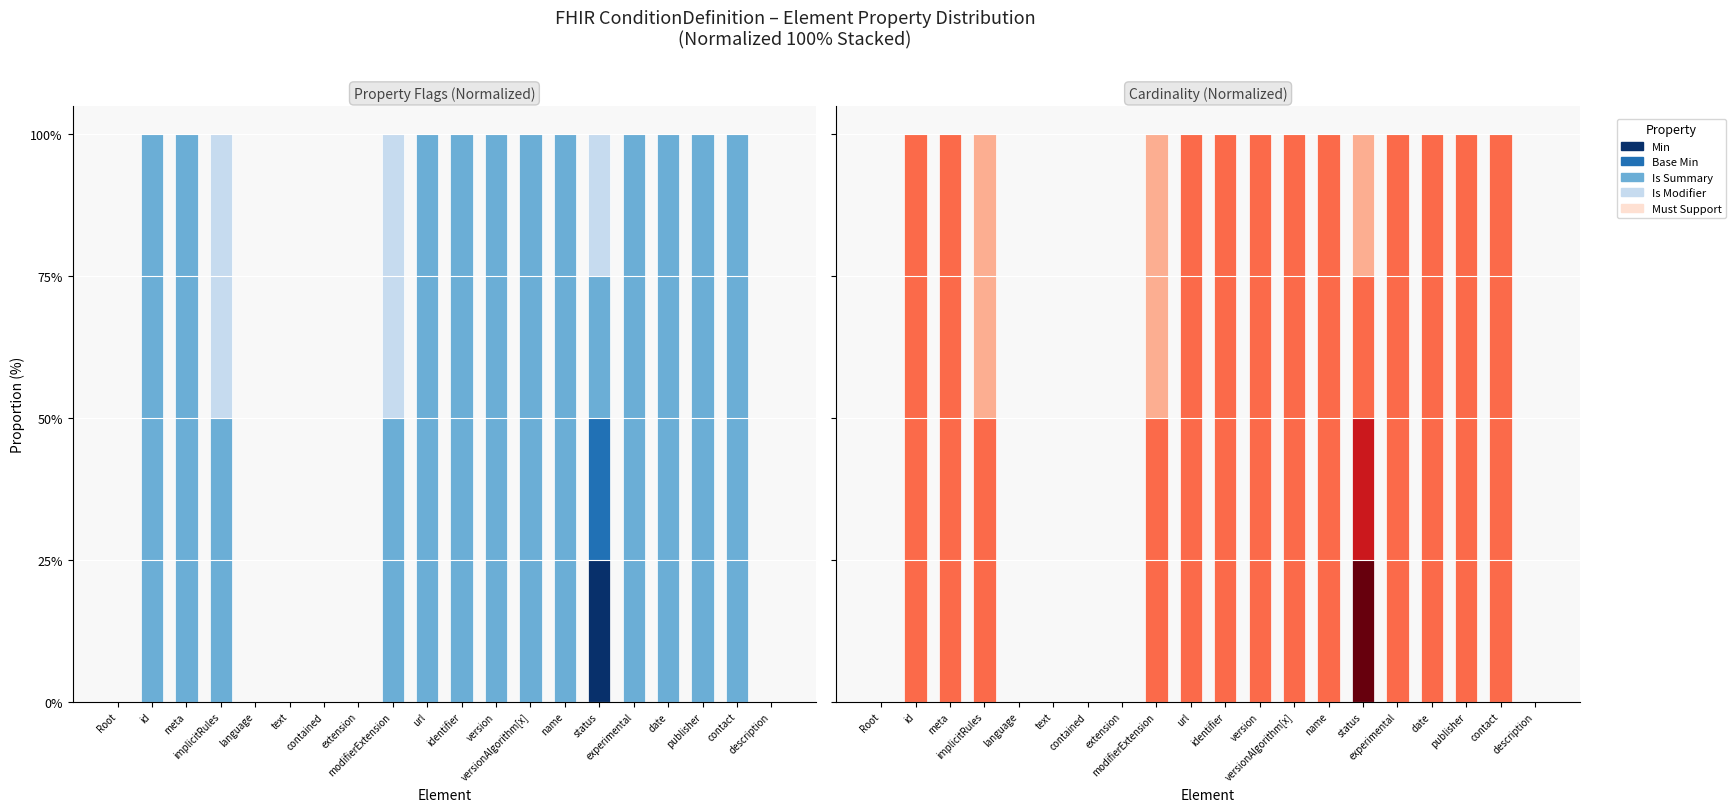

What is the label of the 15th bar from the left?

status